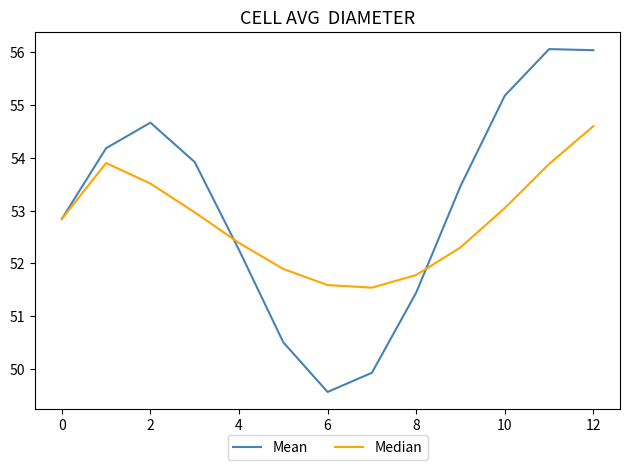

Which series has the largest total across all categories?

Mean